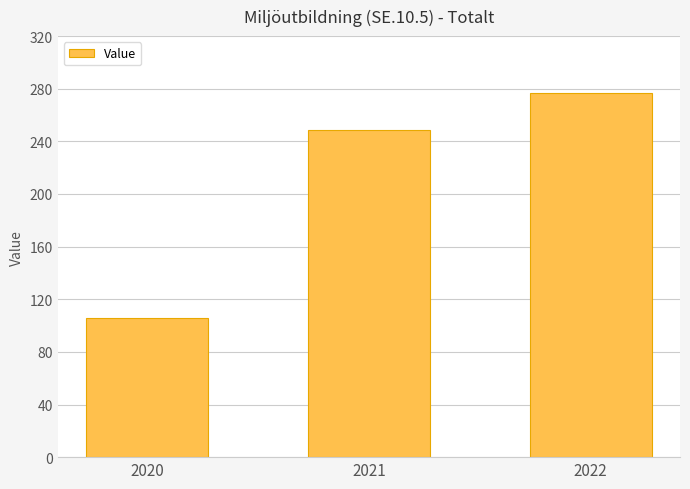

The chart shows a value of 106 at 2020. True or false?

True